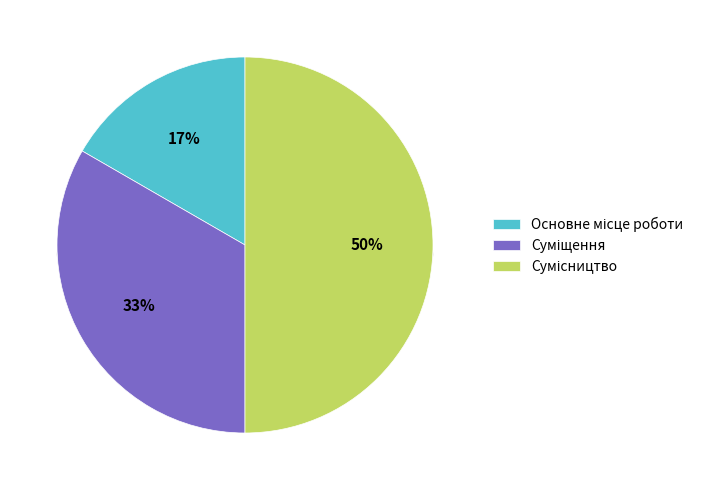

Approximately how many times larger is the value at Основне місце роботи compared to Сумісництво?

0.3